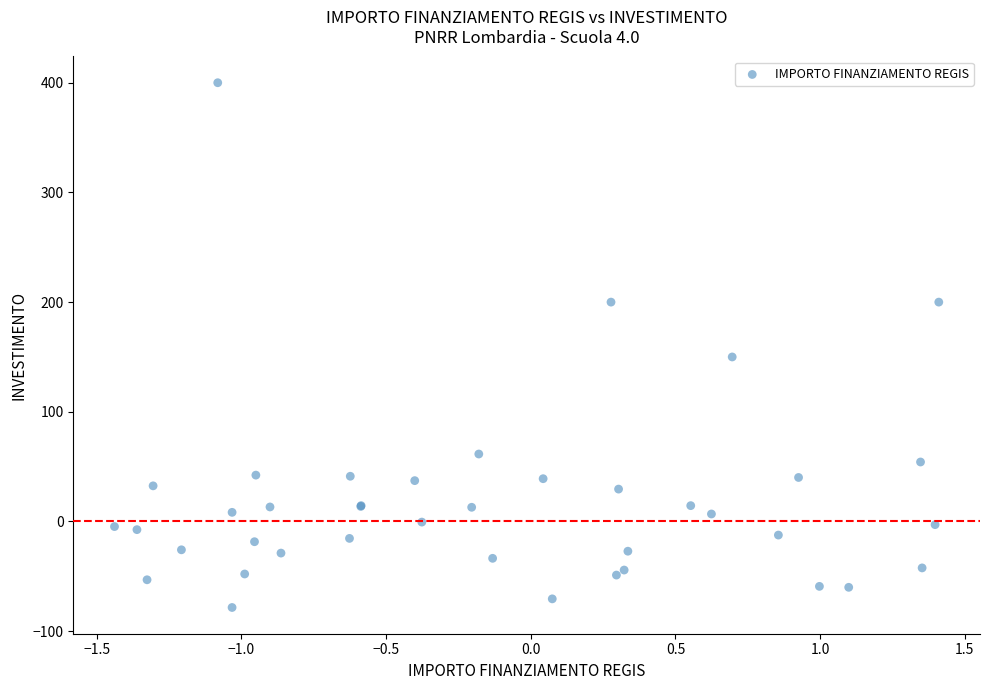

What Y value in the scatter plot is closest to 160?

150.0